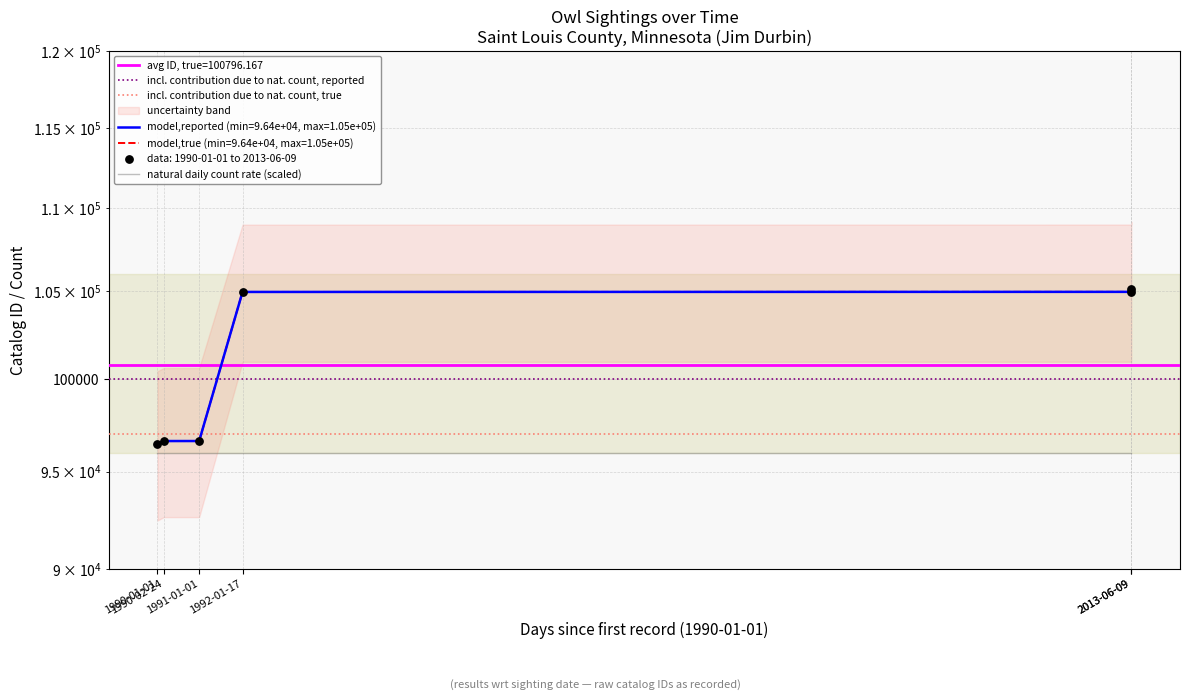

What is the change in value from 1990-01-01 to 1992-01-17?

+8521